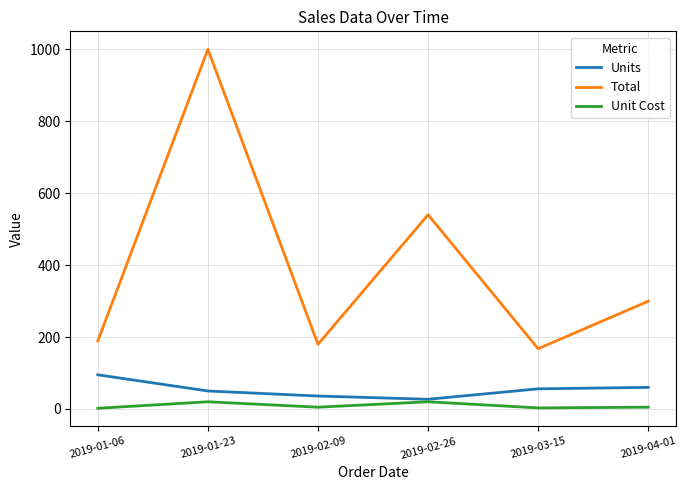

Is it true that Units equals 43.8 at 2019-01-06?

False